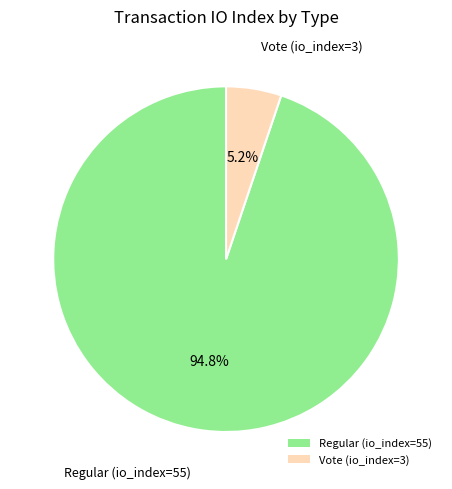

Count the number of slices in the pie.

2